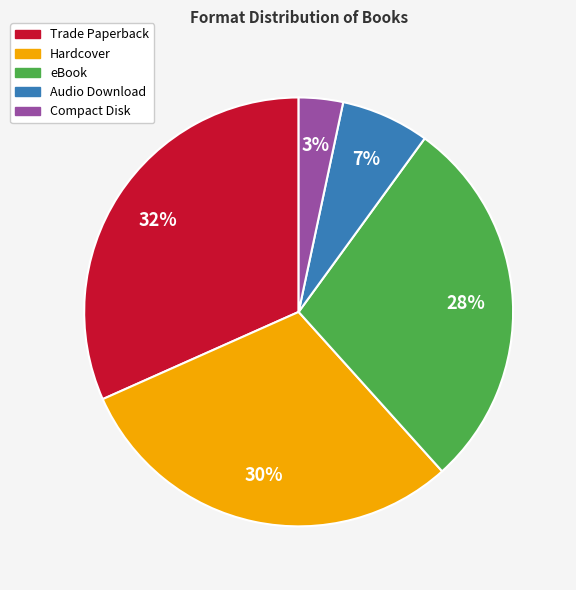

Is the sum of eBook and Audio Download greater than half?

No